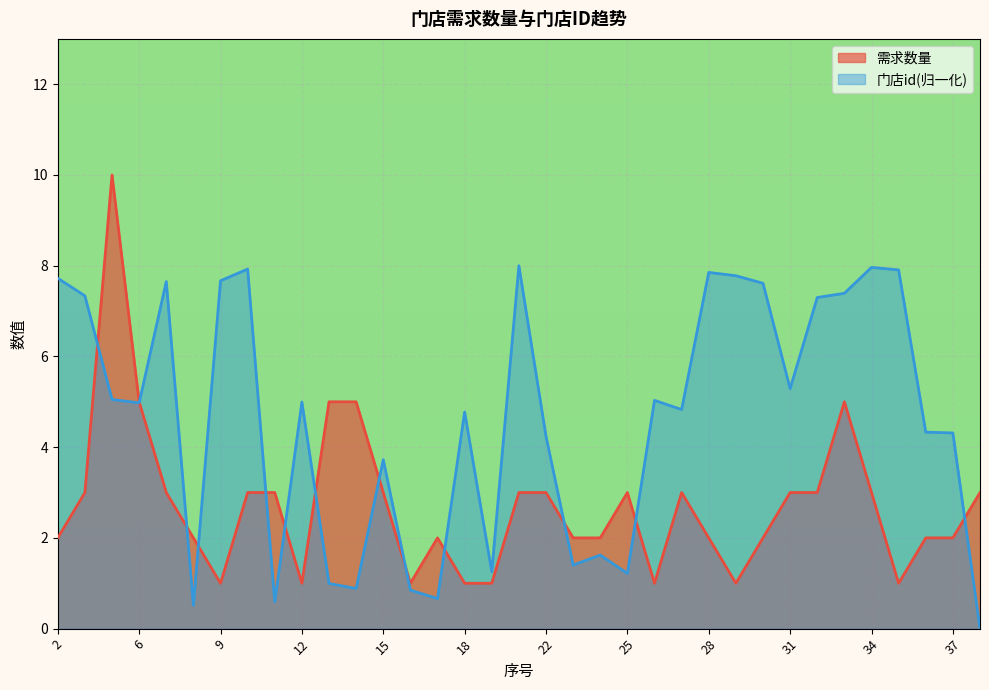

What is the label of the 31st point from the right?

7